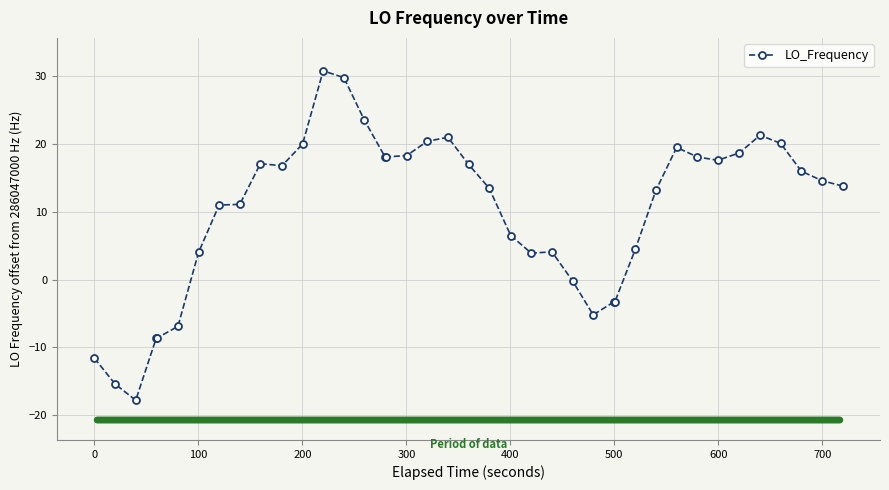

What is the value of the 22nd point from the left?

13.5